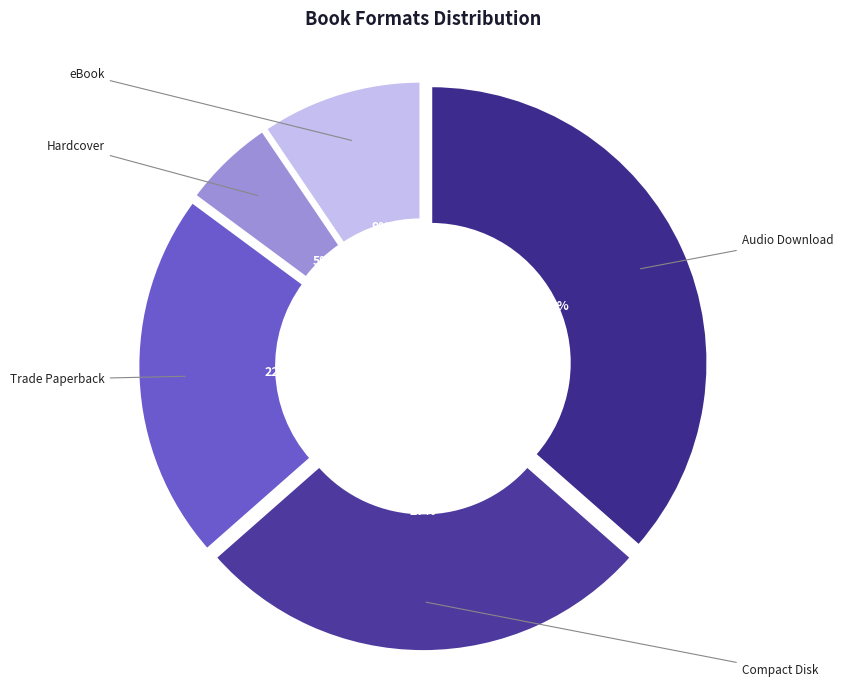

Count the number of slices in the pie.

5